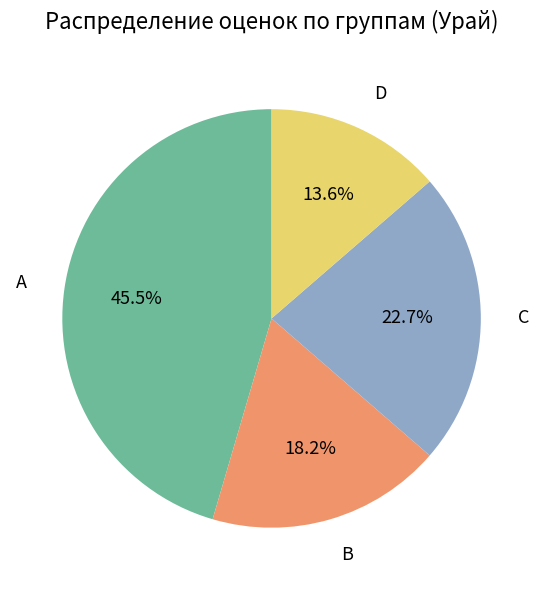

To the nearest percent, what is the difference between the largest and smallest slice percentages?

32%